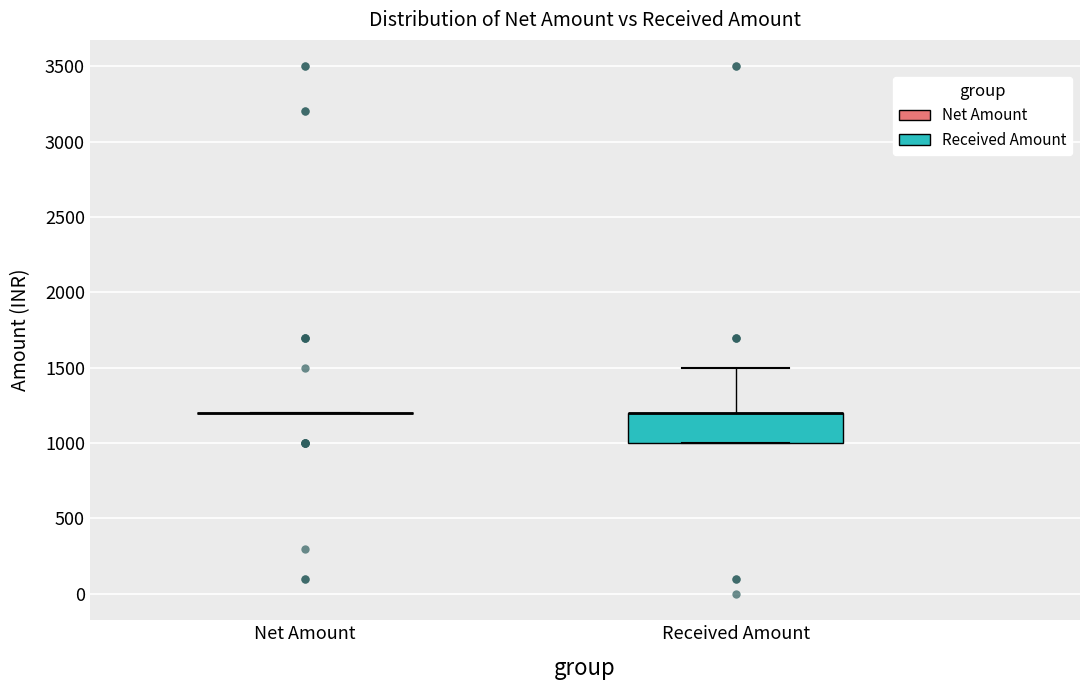

Reading left to right, transcribe this box plot: for each box, give where its median line is, the range the box spans, and where its two whiskers end, as read against the y-axis. The values are not printed on the chart, so give them approximately, as read against the axis.

Net Amount: box collapsed to a line at 1200, whiskers 1200 to 1200
Received Amount: median 1200 (drawn on the box's upper edge), box 1000 to 1200, whiskers 1000 to 1500